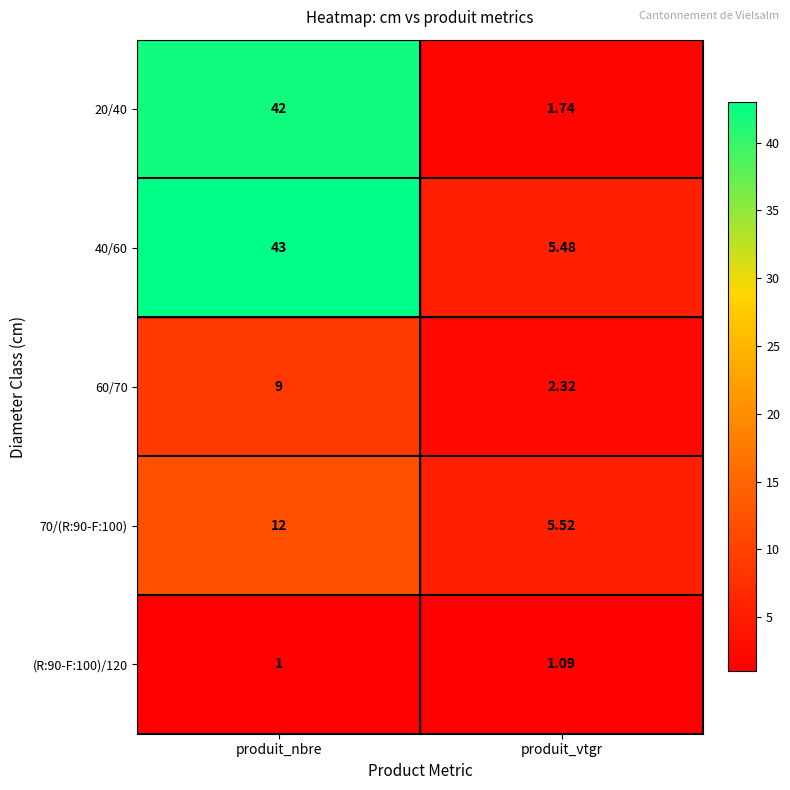

At which label is (R:90-F:100)/120 closest to 1?

produit_nbre